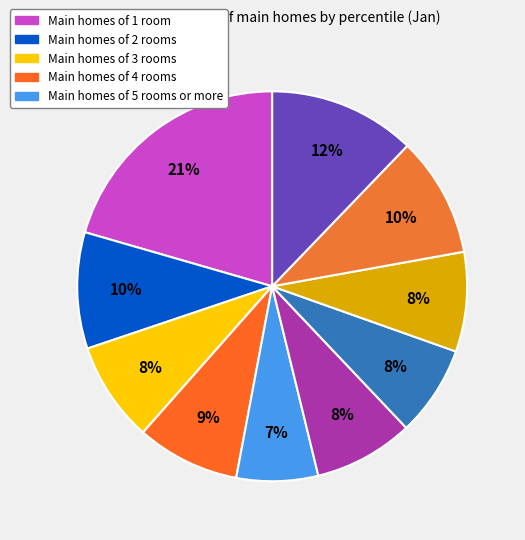

Count the number of slices in the pie.

10